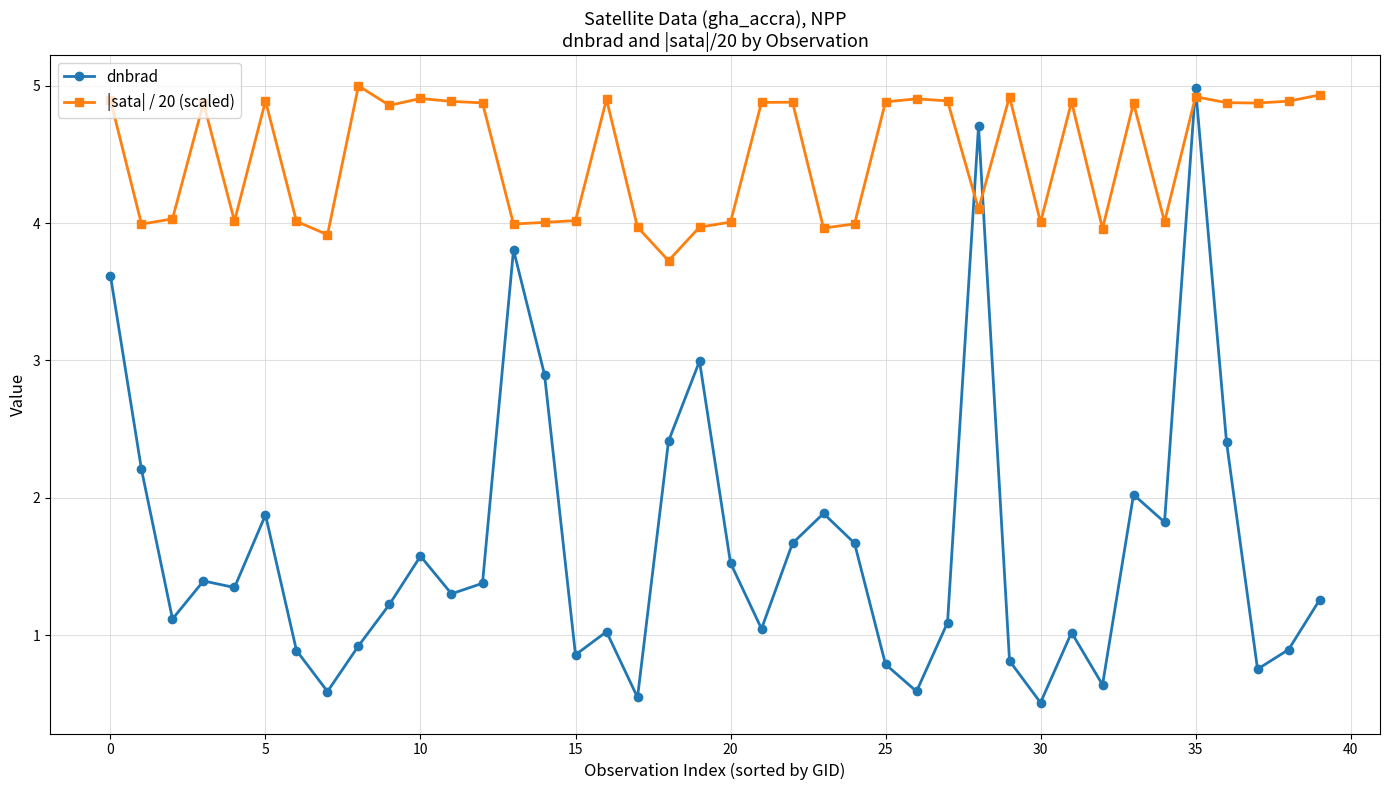

What is the maximum value for dnbrad?

5.0